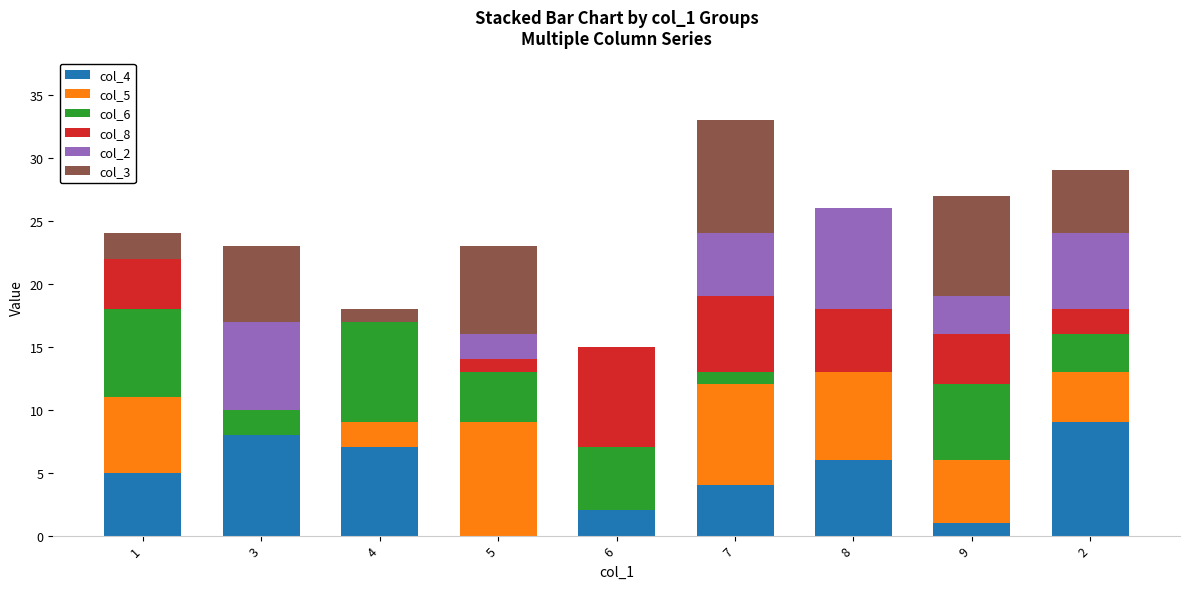

The value of col_4 at 3 is 8. True or false?

True